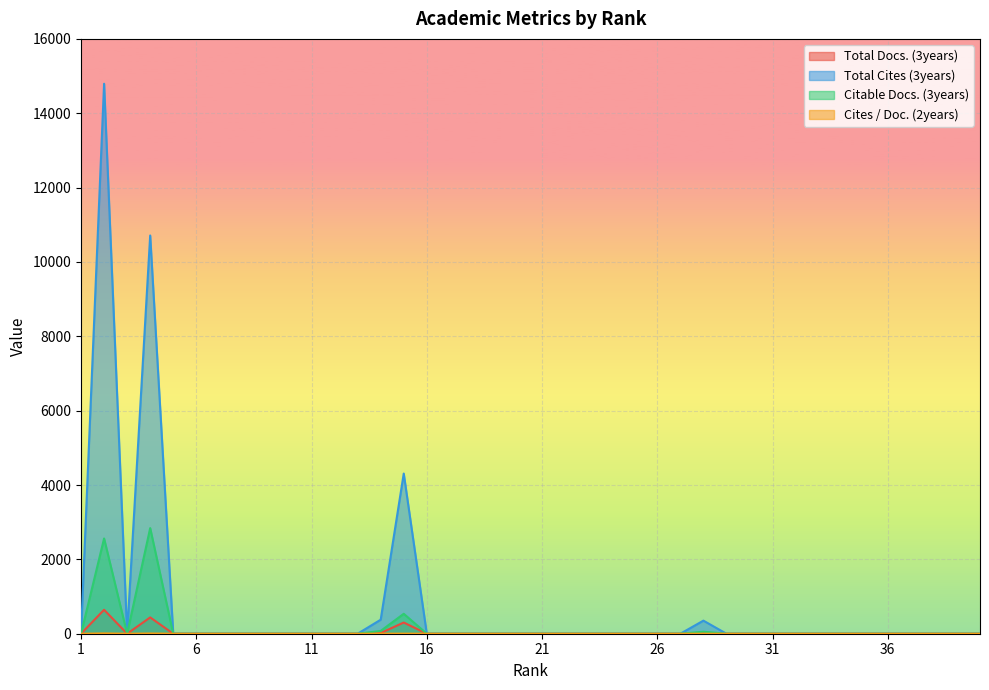

True or false: Citable Docs. (3years) has more than 2 interior local peaks.

True